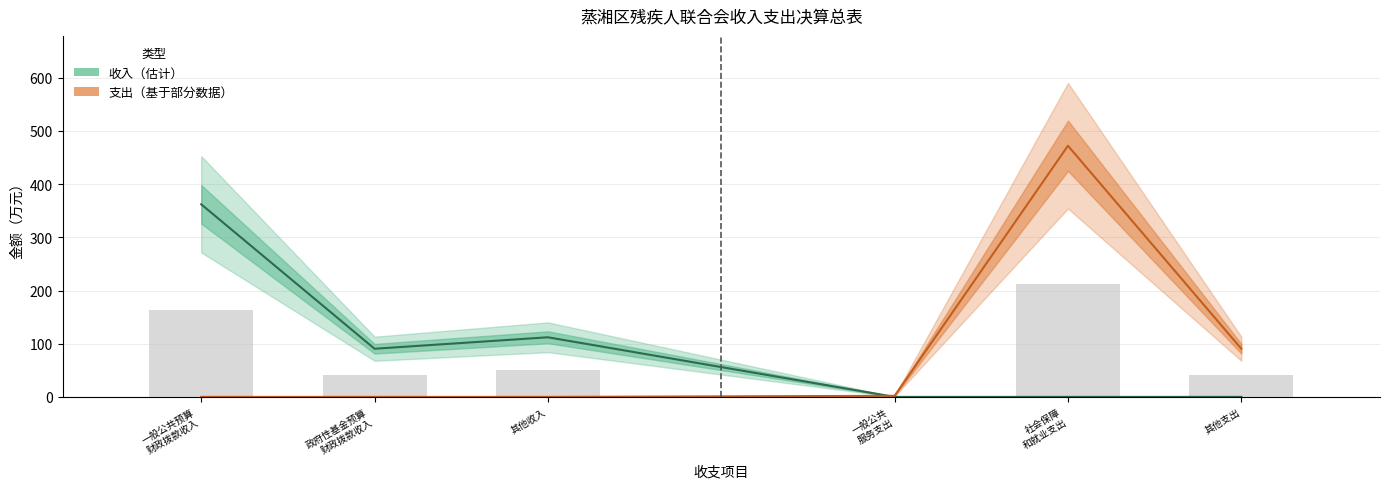

How many positive values does the 收入（估计） series have?

3